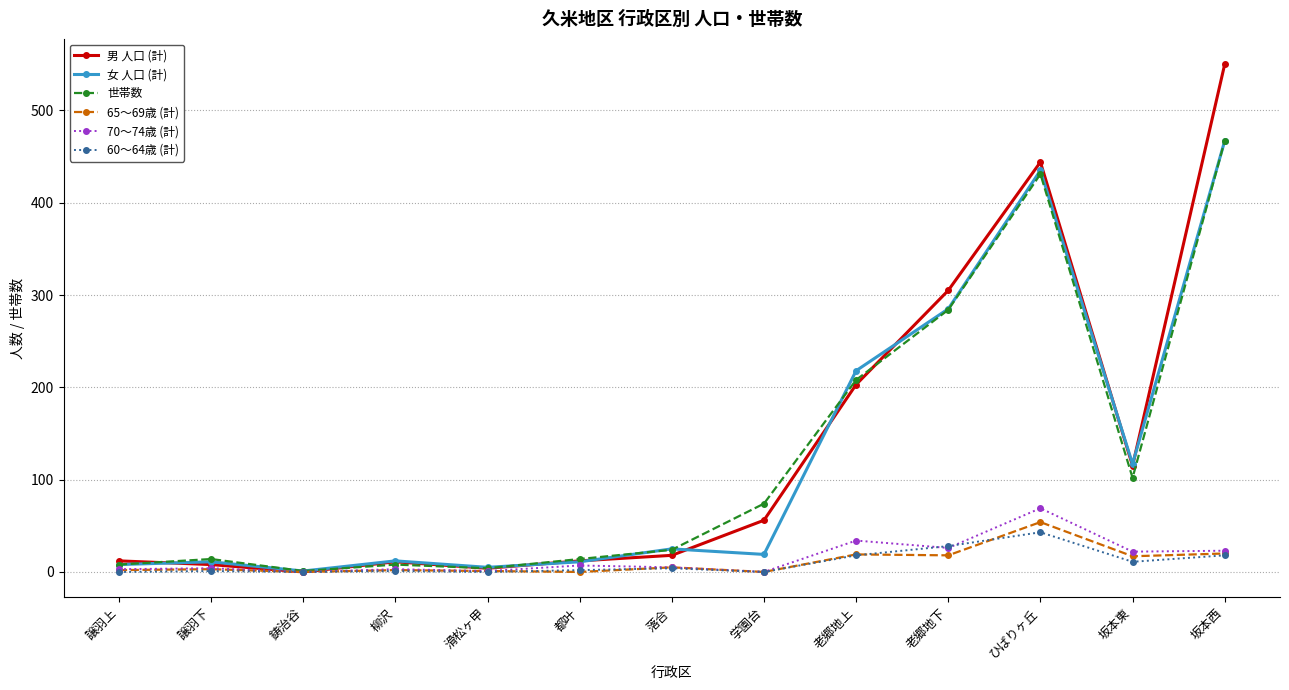

Between 滑松ヶ甲 and ひばりヶ丘, which series saw the biggest shift?

男 人口 (計)